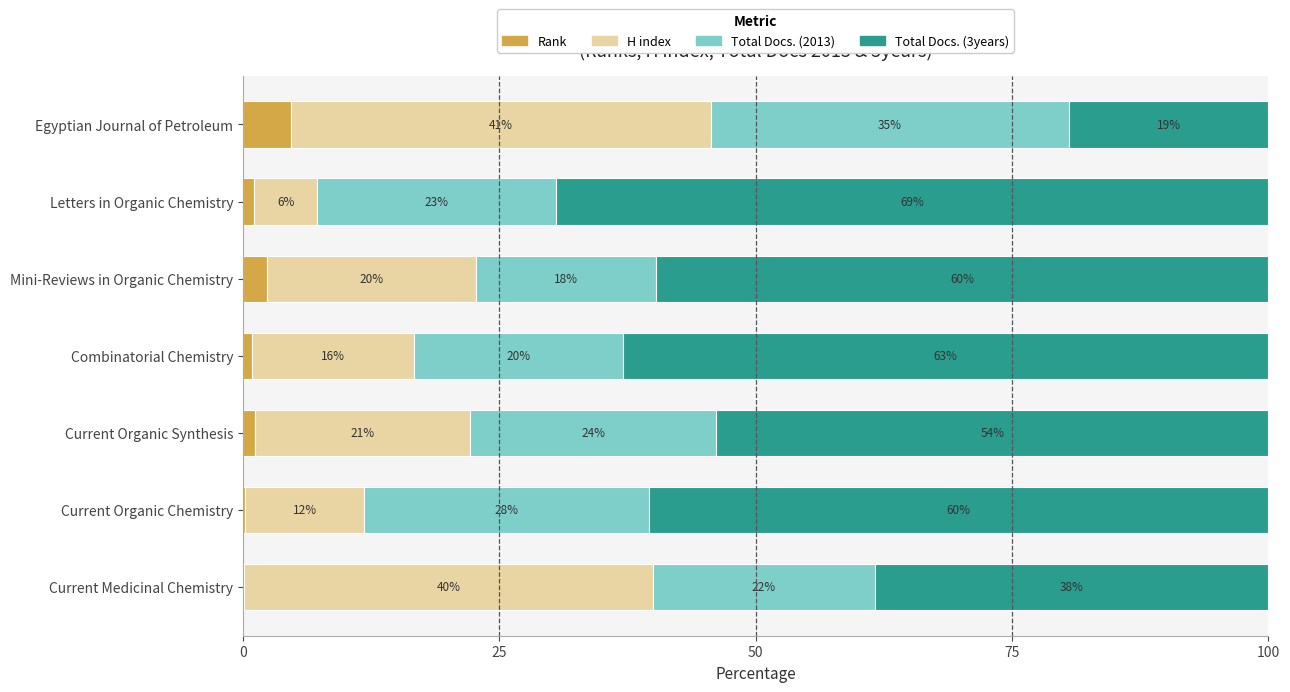

What are all the series names shown in the legend?

Rank, H index, Total Docs. (2013), Total Docs. (3years)